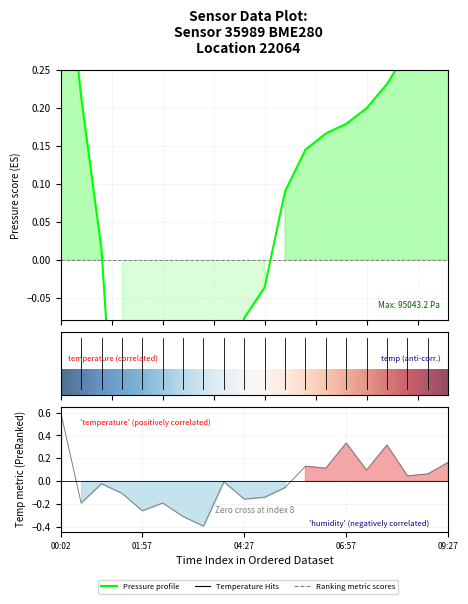

What is the sum of the temperature values at 15 and 5?

-0.1